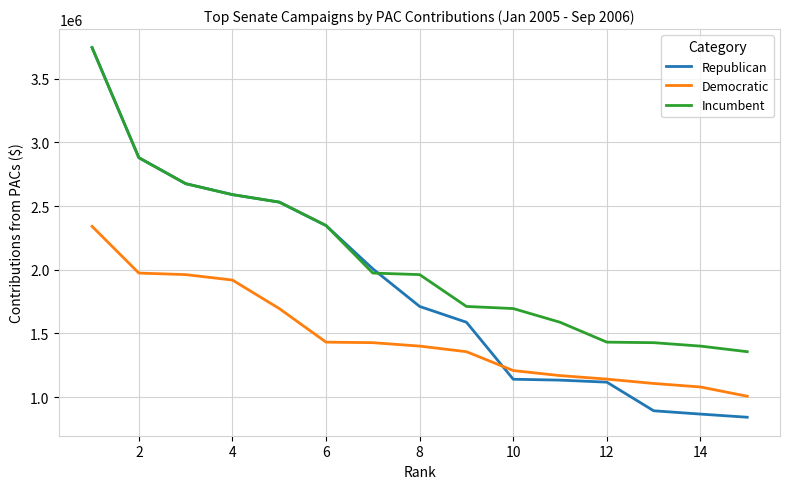

List the series in order of their overall mean, highest first.

Incumbent, Republican, Democratic